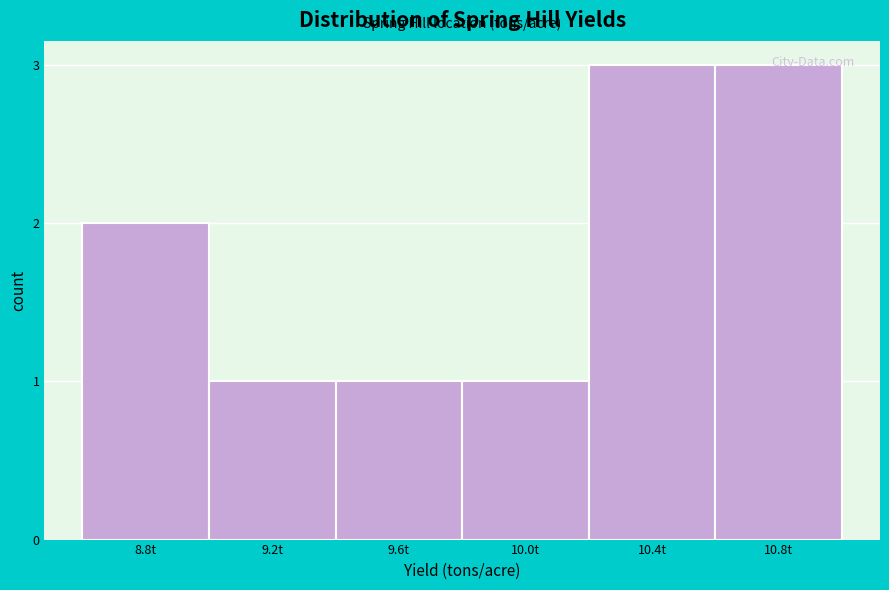

True or false: the data shows 2 at 10.4t.

False